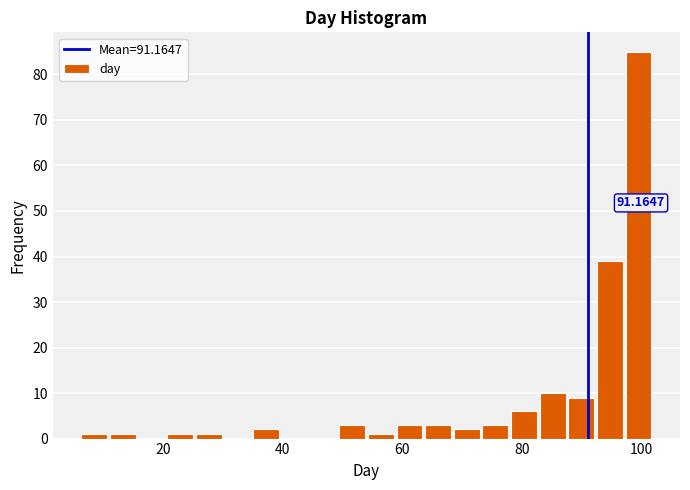

Read against the x-axis, roughly where is the centre of the tallest bar?

100